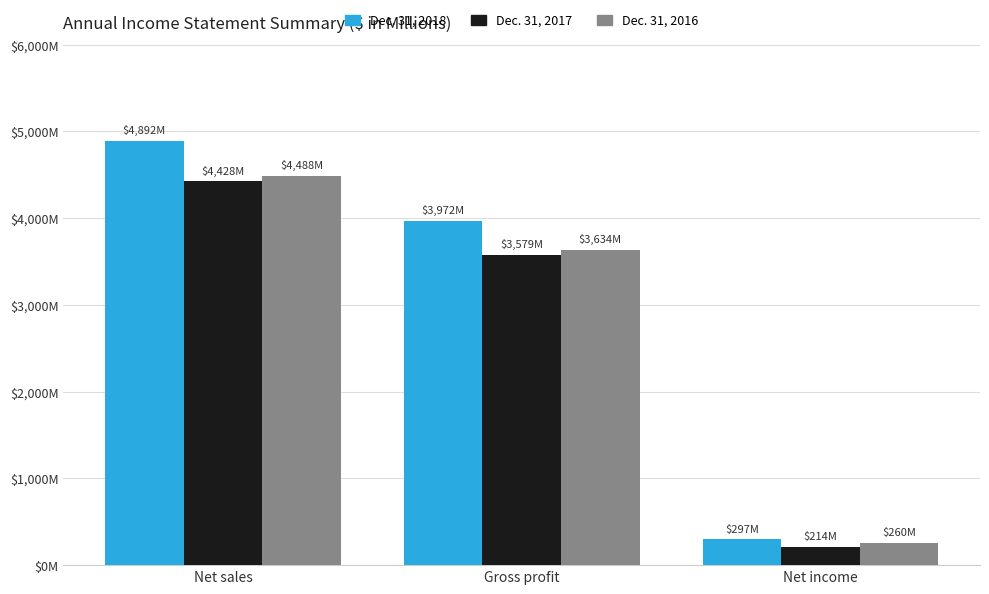

What is the sum of the Dec. 31, 2018 values at Gross profit and Net income?

4269.1